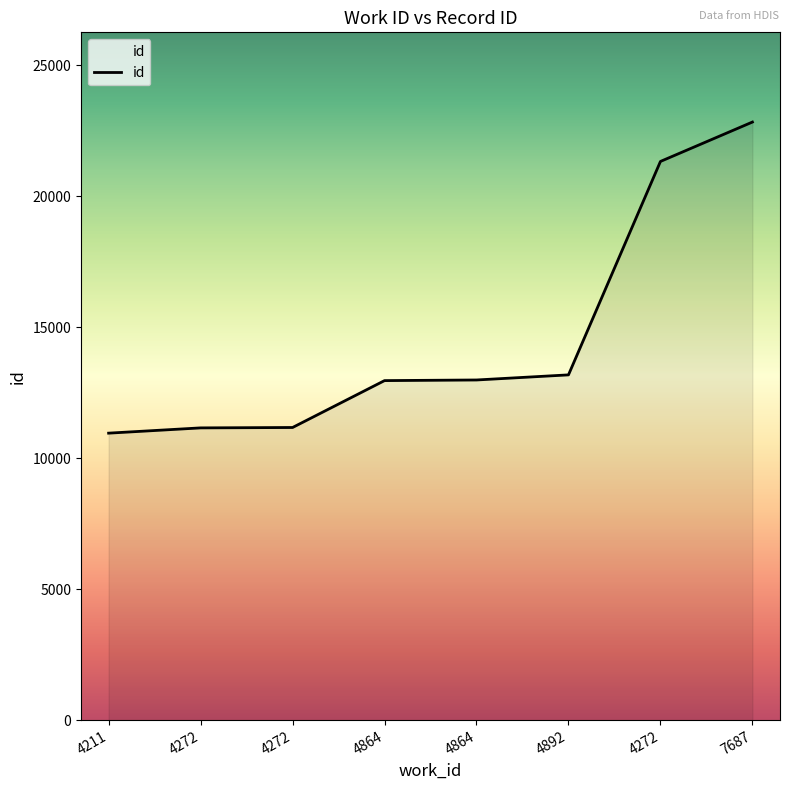

How many values are below 12987?

4